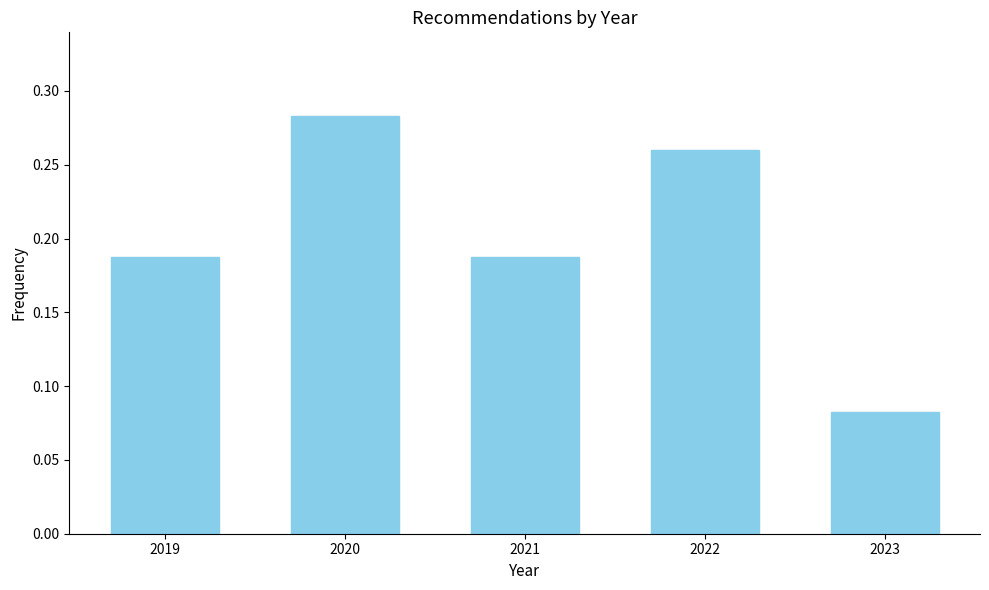

Count the values in the range 0 to 1.

5